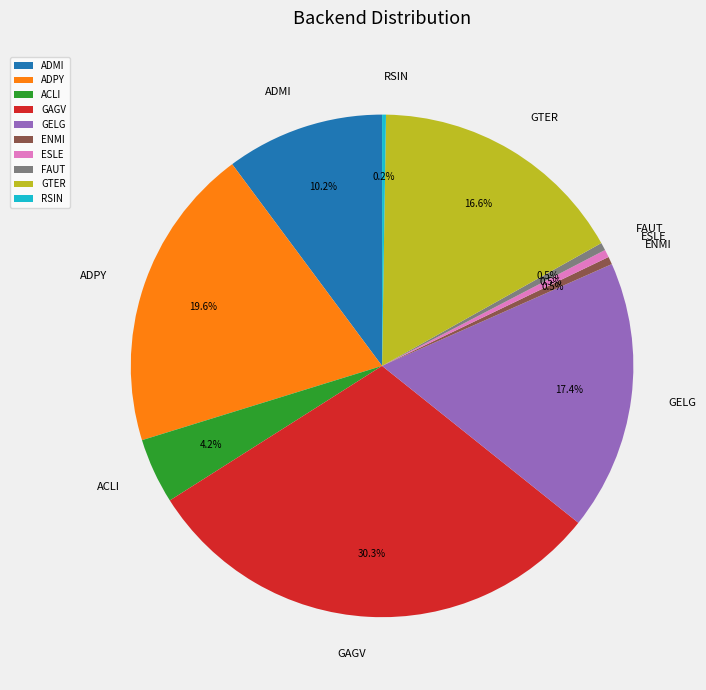

To the nearest percent, what percentage of the pie is ADPY?

20%